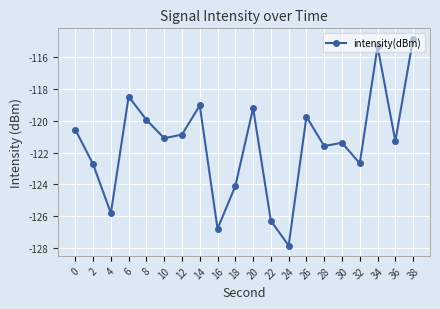

How many points are higher than both their immediate neighbors (excluding endpoints)?

6